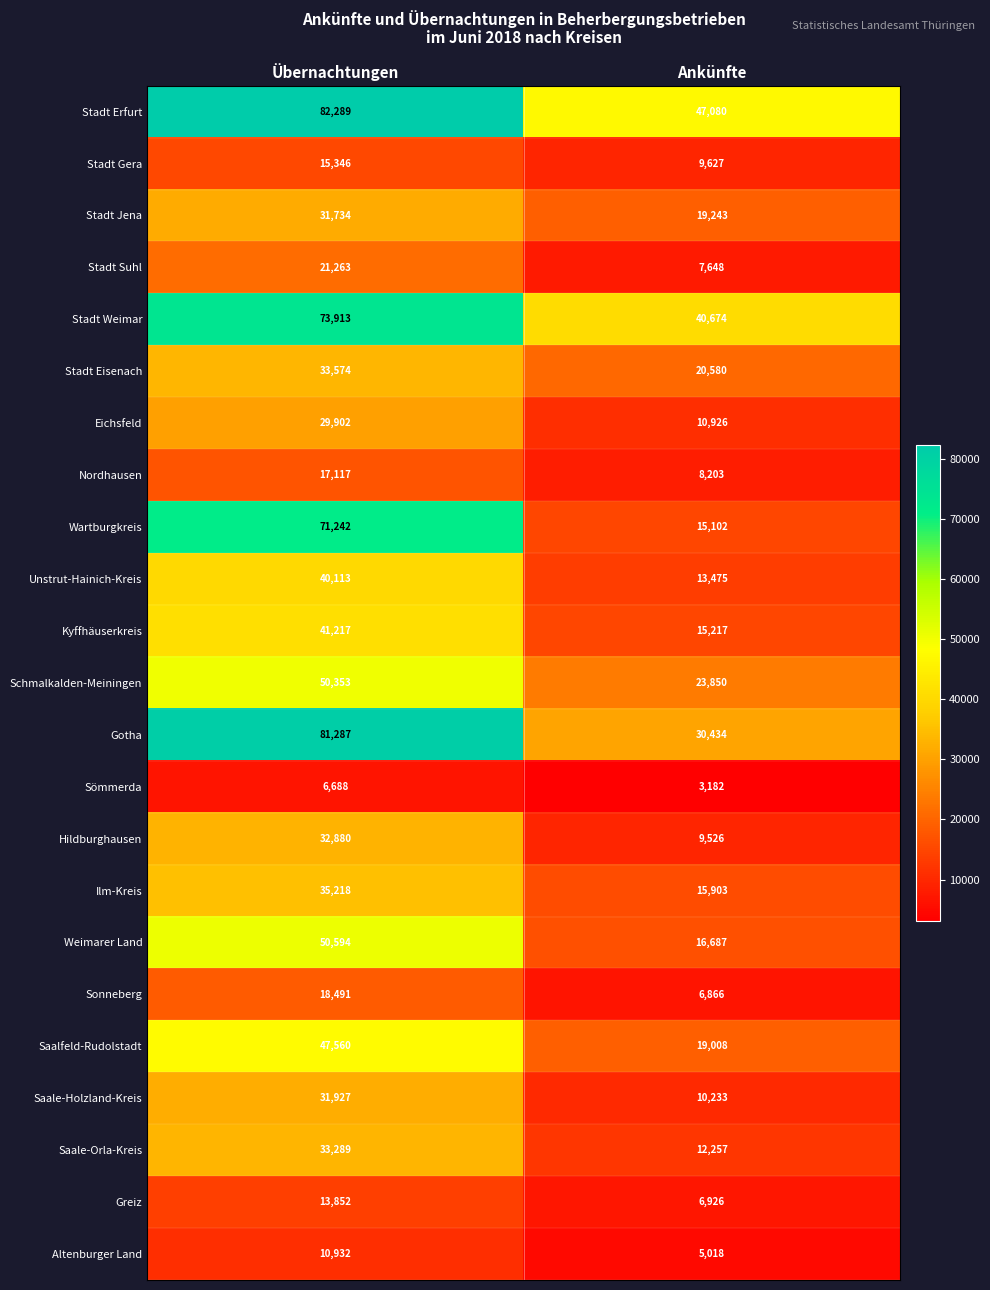

What is the approximate value of Weimarer Land at Ankünfte?

16687